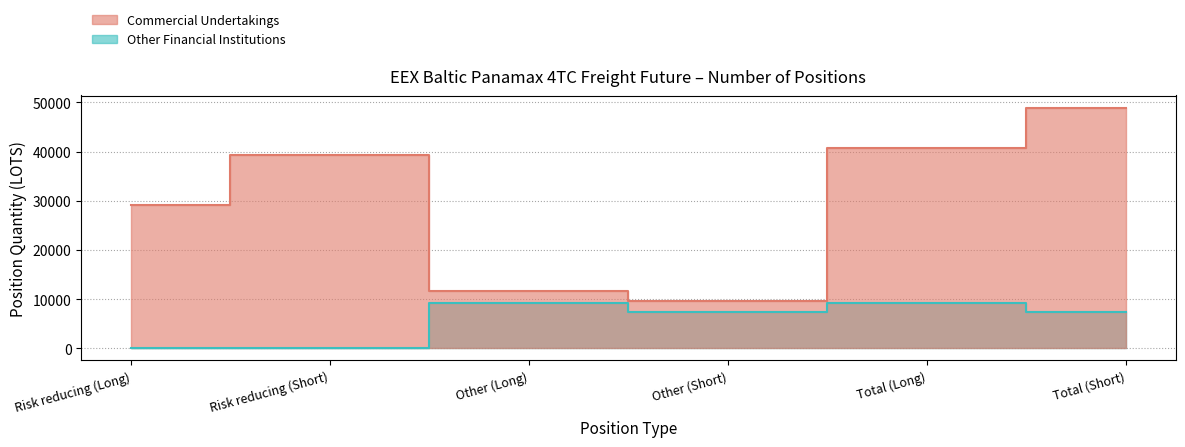

What is the value of the Other Financial Institutions point at the 6th from the left?

7449.0